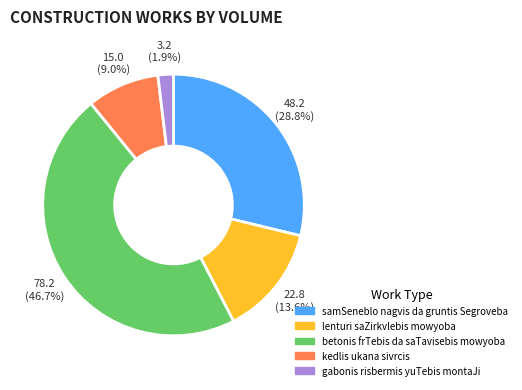

What is the total percentage of betonis frTebis da saTavisebis mowyoba and kedlis ukana sivrcis?

55.7%